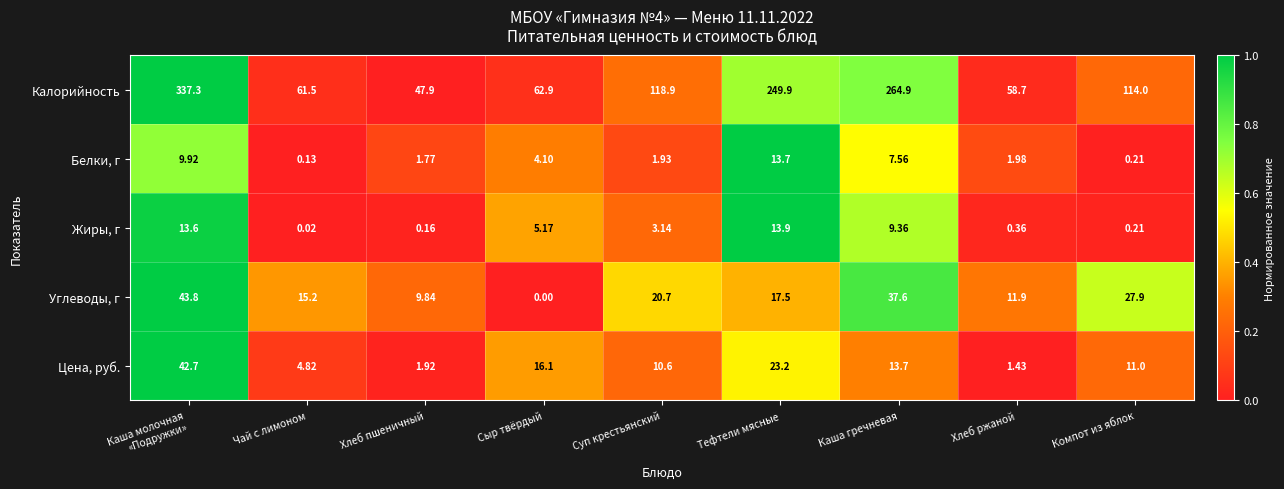

Which series has the largest range (max minus min)?

Калорийность